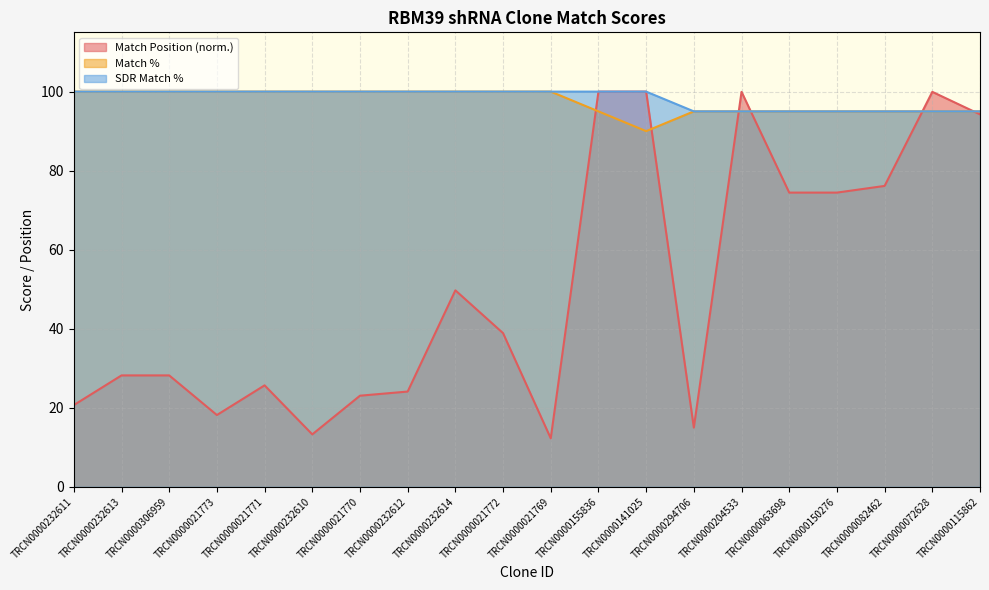

Rank the series by their maximum value, from highest to lowest.

Match Position, Match %, SDR Match %